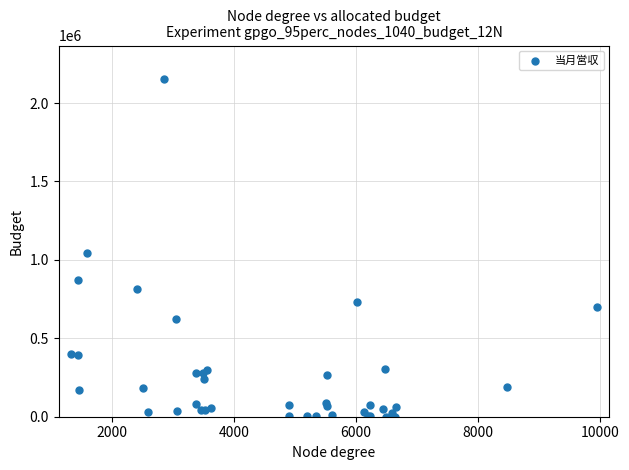

What Y value in the scatter plot is closest to 1075880?

1042445